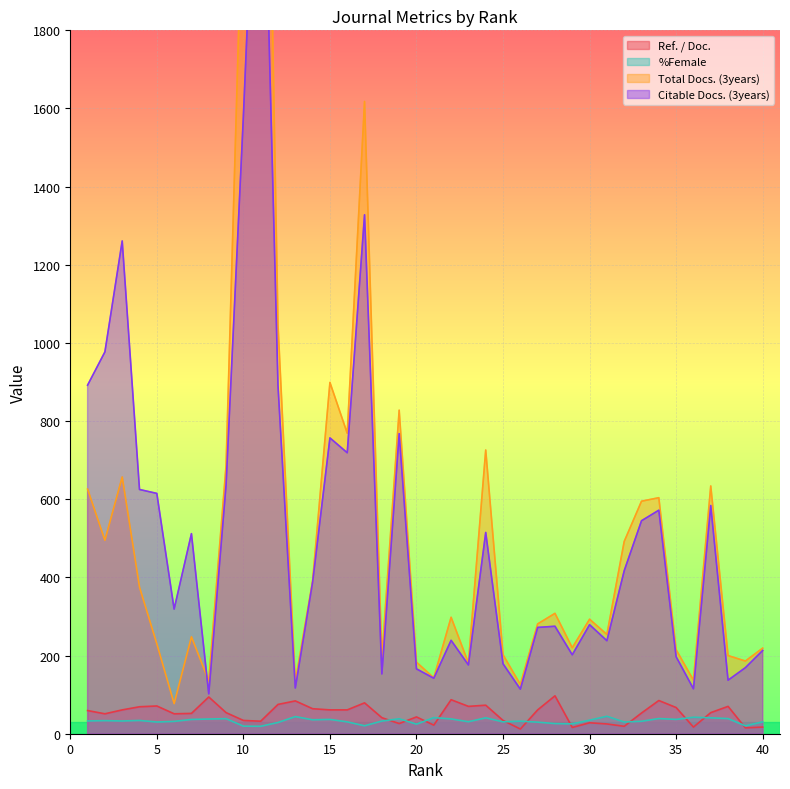

What is the spread (max minus min) of values at 34?

565.1